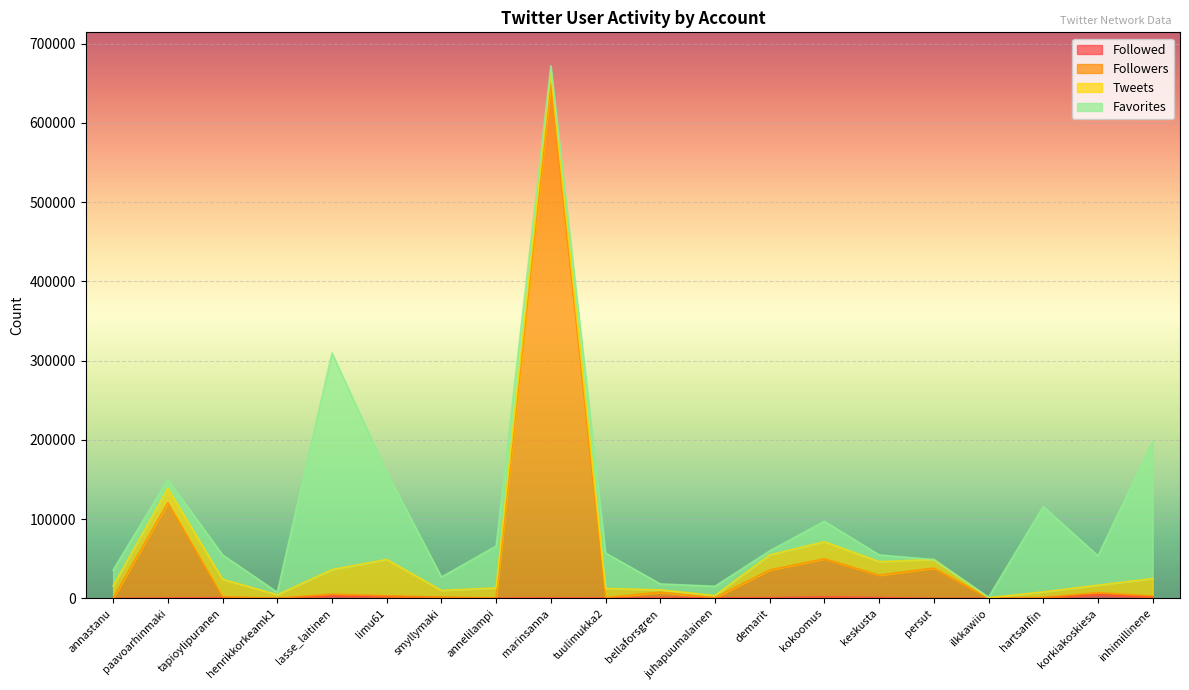

At which category is the sum across all series the highest?

marinsanna